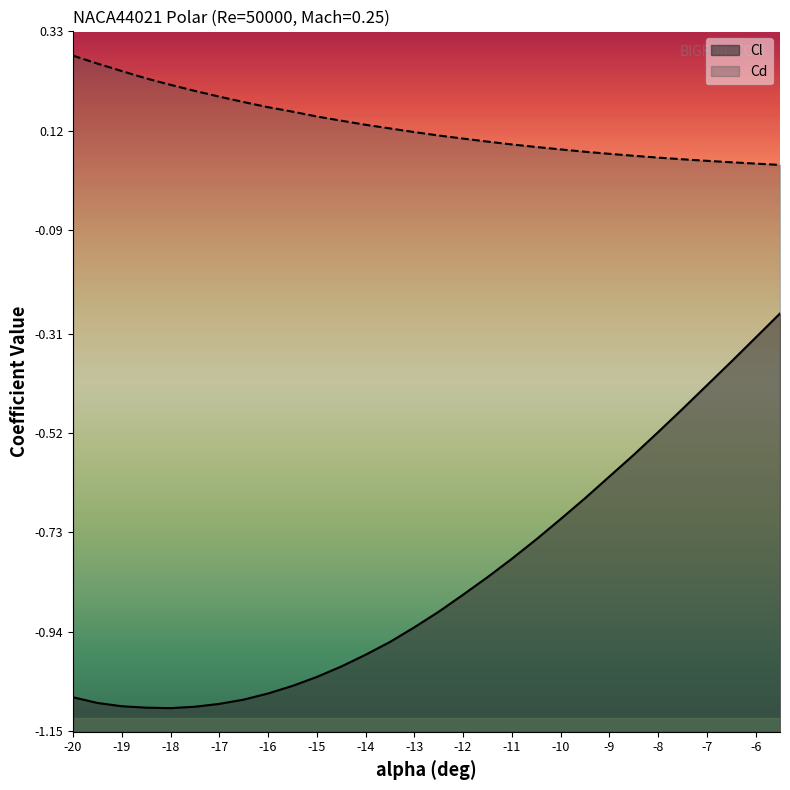

What are all the series names shown in the legend?

Cl, Cd